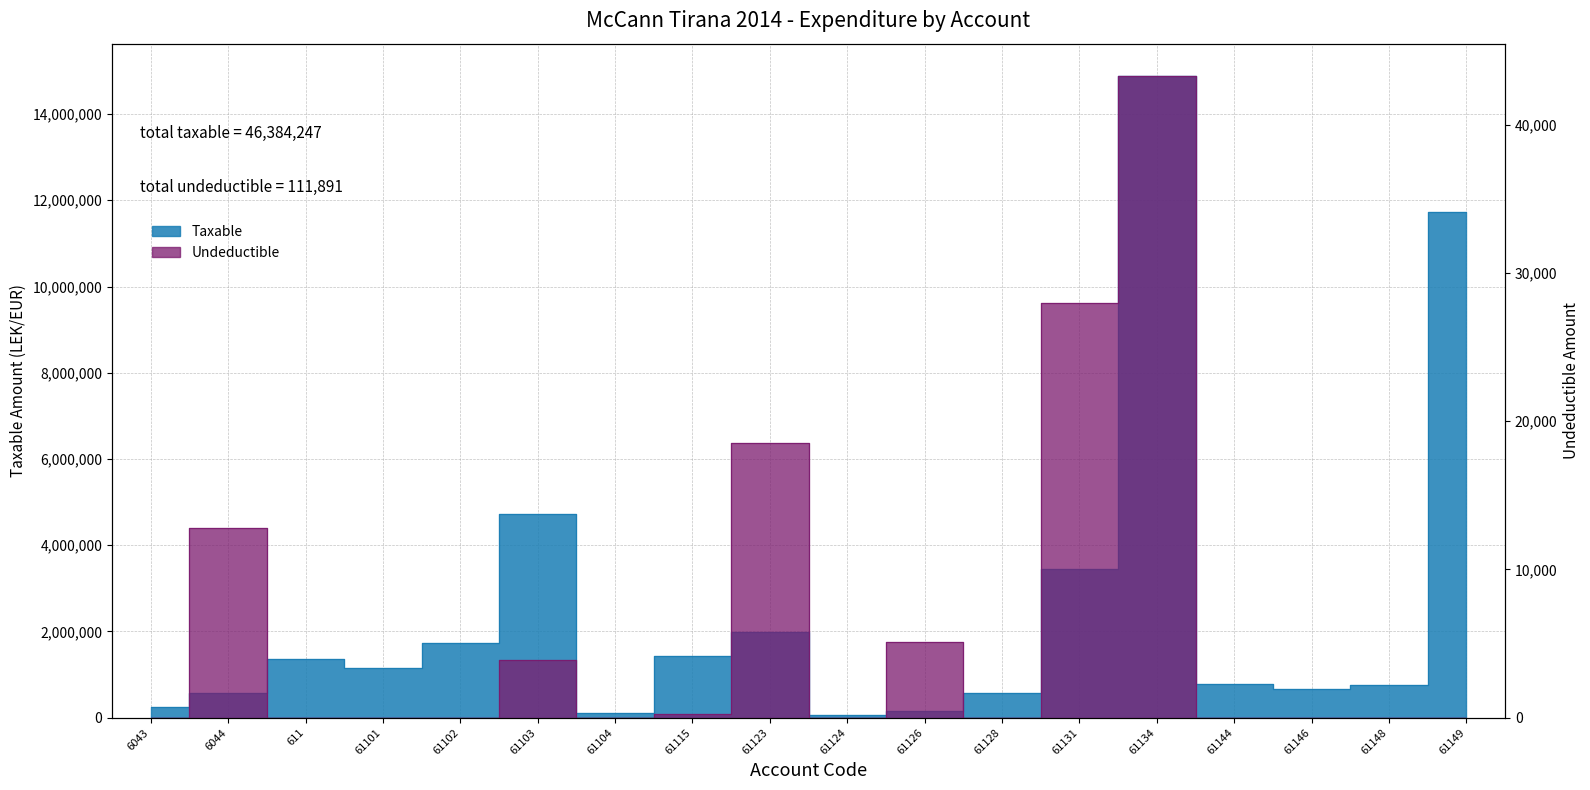

Reading right to left, extract all data points from this chart.

Taxable: 61149=11717876.6	61148=769080.9	61146=666085.5	61144=779642.1	61134=14887859.8	61131=3437988.5	61128=567460.5	61126=157990.0	61124=61813.2	61123=1991862.2	61115=1433753.2	61104=105900.0	61103=4731146.9	61102=1735151.5	61101=1149043.7	611=1366068.5	6044=575296.9	6043=250227.1
Undeductible: 61149=0.0	61148=0.0	61146=0.0	61144=0.0	61134=43299.0	61131=28000.0	61128=0.0	61126=5100.0	61124=0.0	61123=18500.0	61115=250.0	61104=0.0	61103=3920.0	61102=0.0	61101=0.0	611=0.0	6044=12822.0	6043=0.0